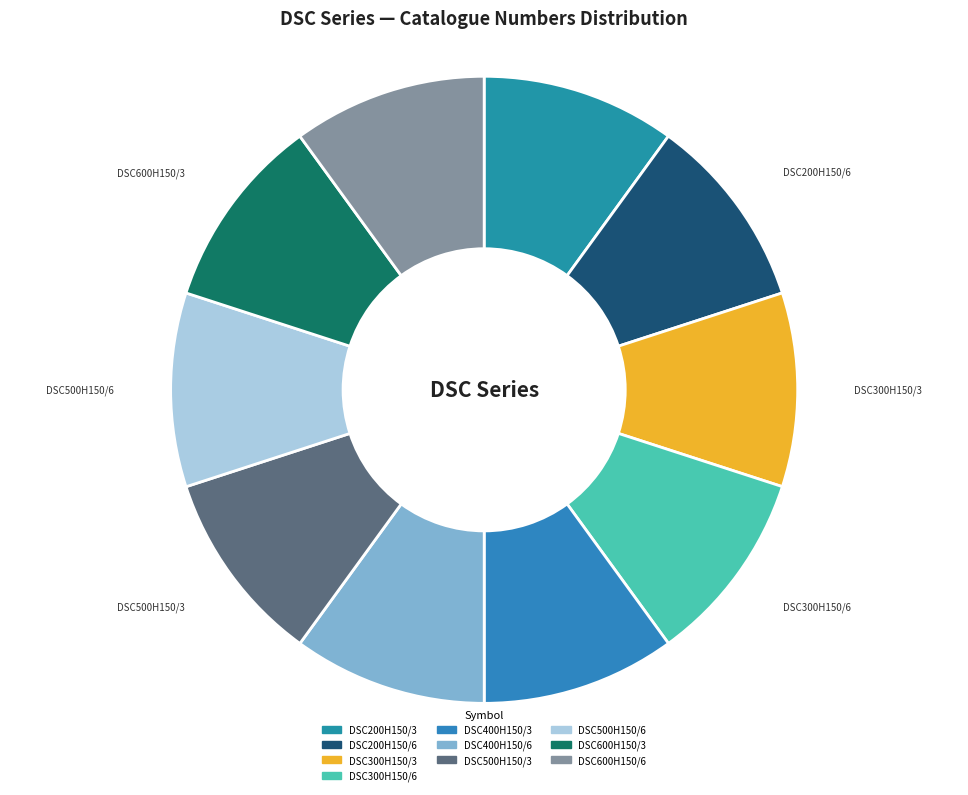

The DSC200H150/3 slice represents 10% of the pie. True or false?

True